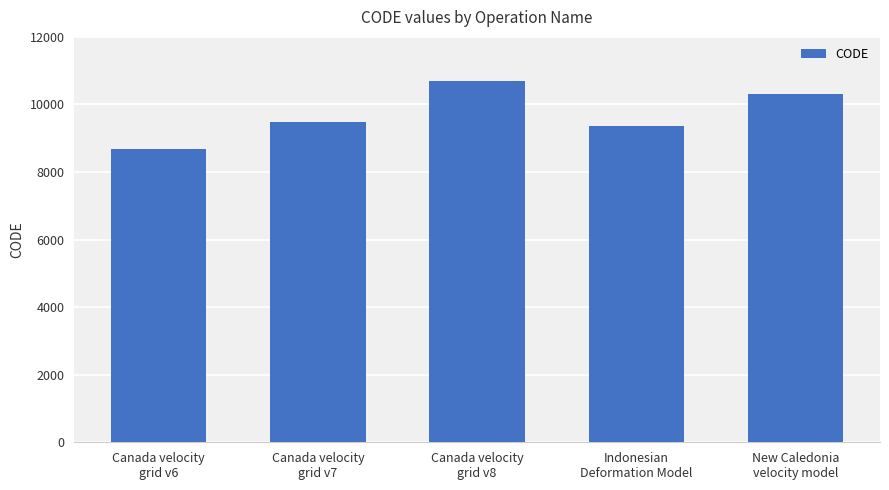

Which label corresponds to the smallest value in the chart?

Canada velocity
grid v6